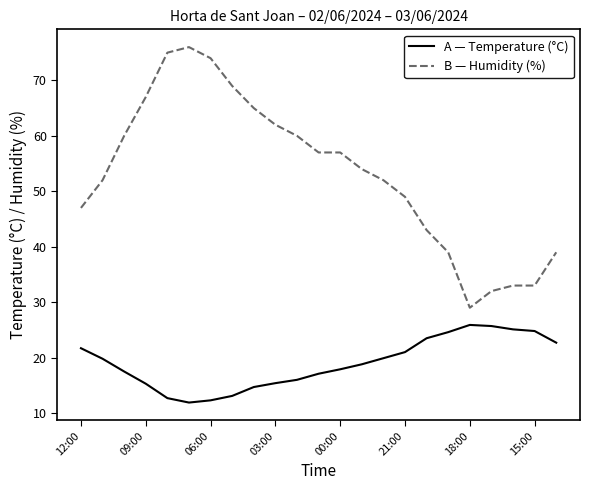

What is the greatest value displayed?

76.0